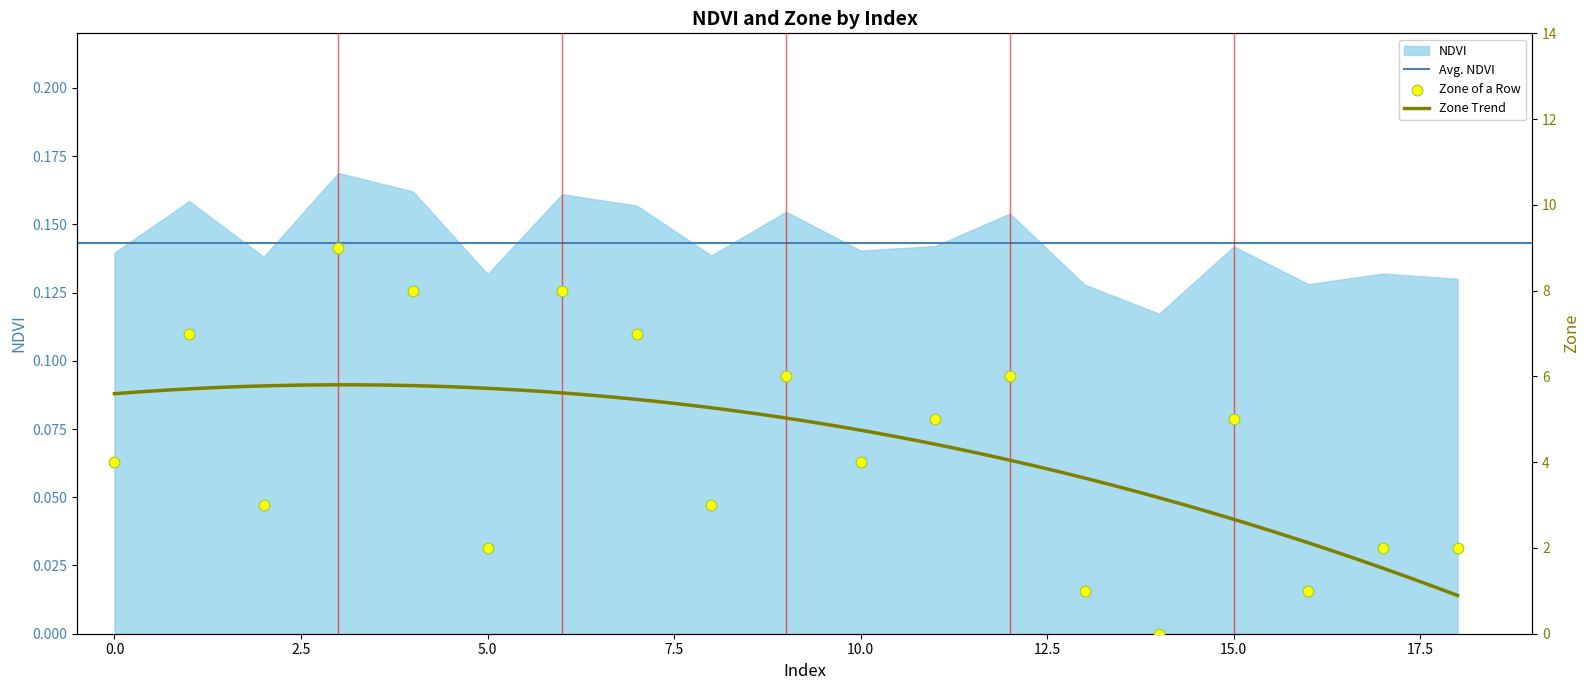

Between 6 and 14, which is larger?

6